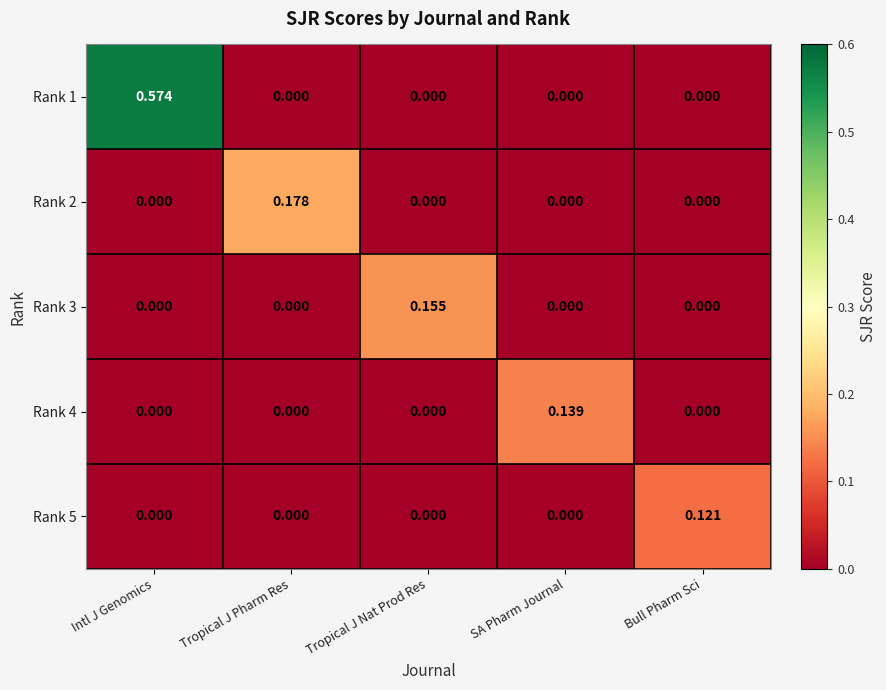

At which category is the sum across all series the highest?

Intl J Genomics